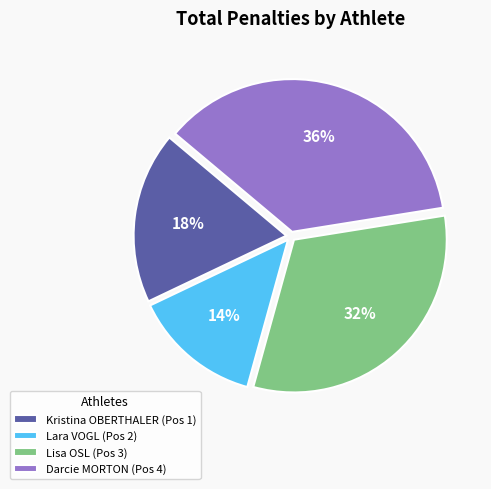

The Darcie MORTON (Pos 4) slice represents 36% of the pie. True or false?

True